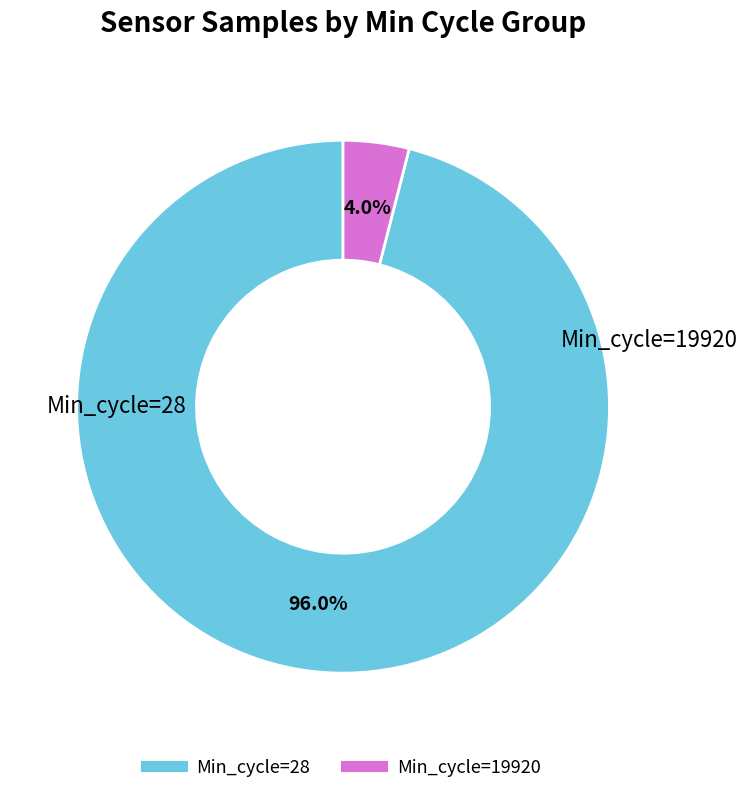

Is there a majority slice in this chart?

Yes